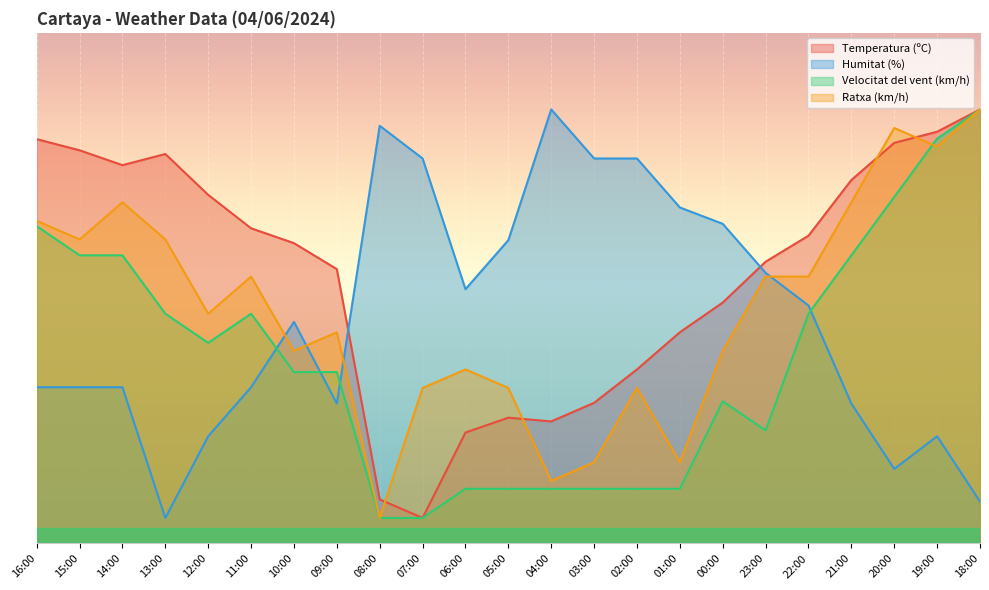

Is the value of Velocitat del vent (km/h) at 05:00 greater than the value of Ratxa (km/h) at 07:00?

No